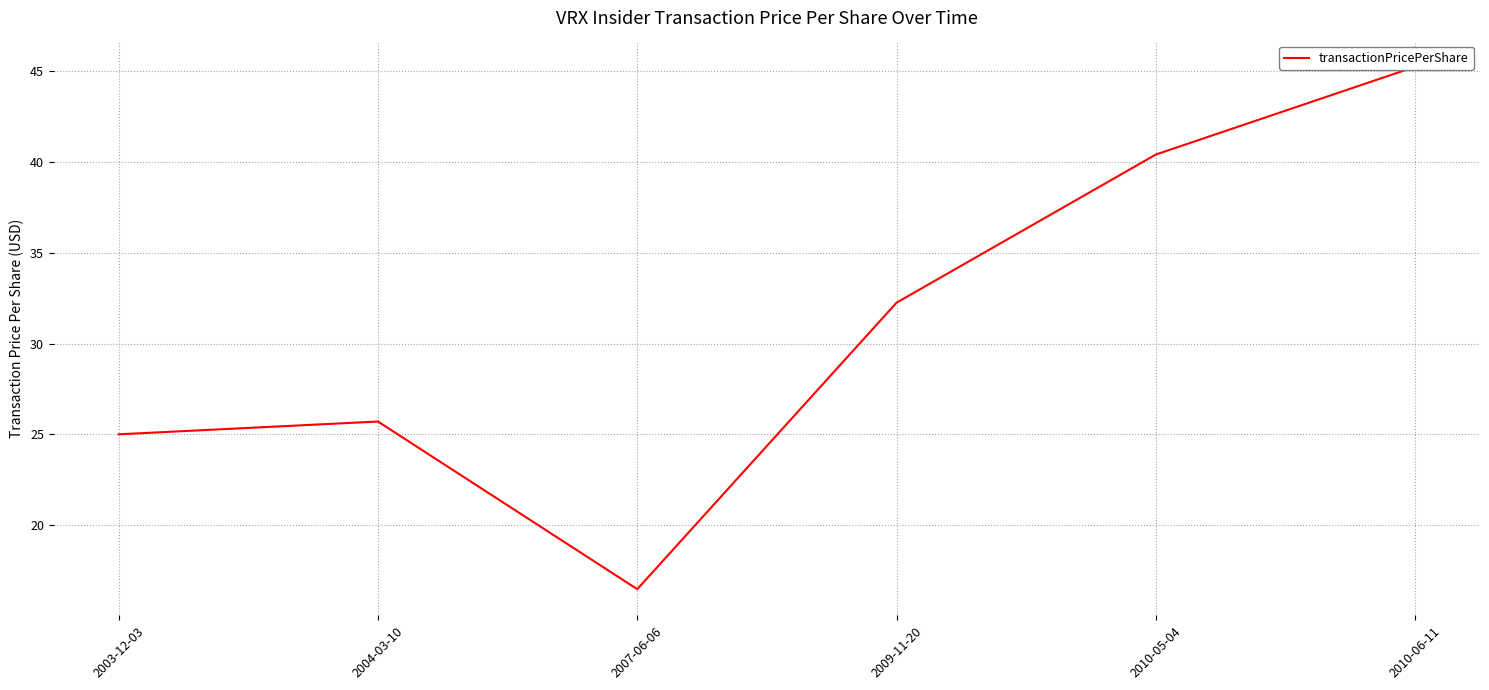

True or false: the data has more than 2 interior local peaks.

False